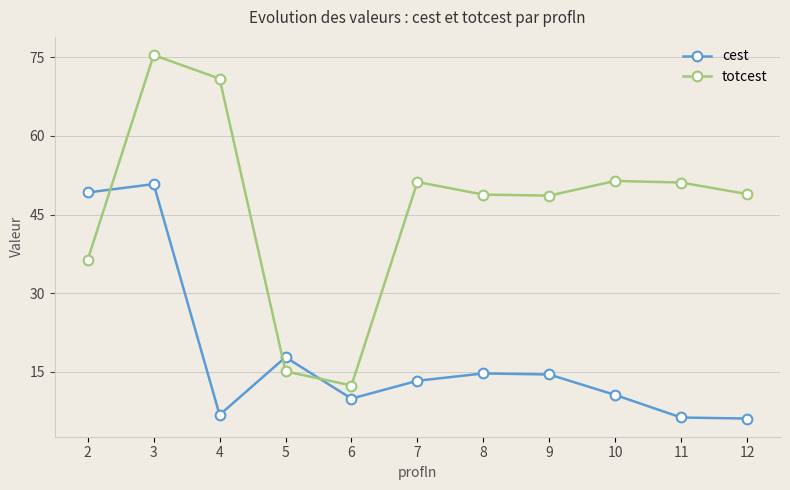

What is the difference between the maximum and minimum values in the cest series?

44.7